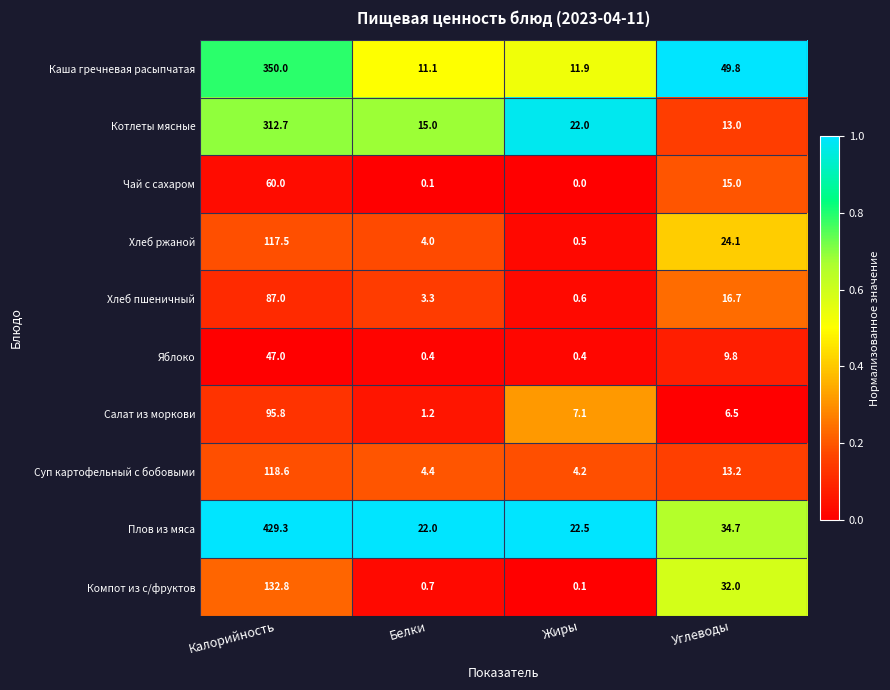

Which series has the widest spread of values?

Плов из мяса